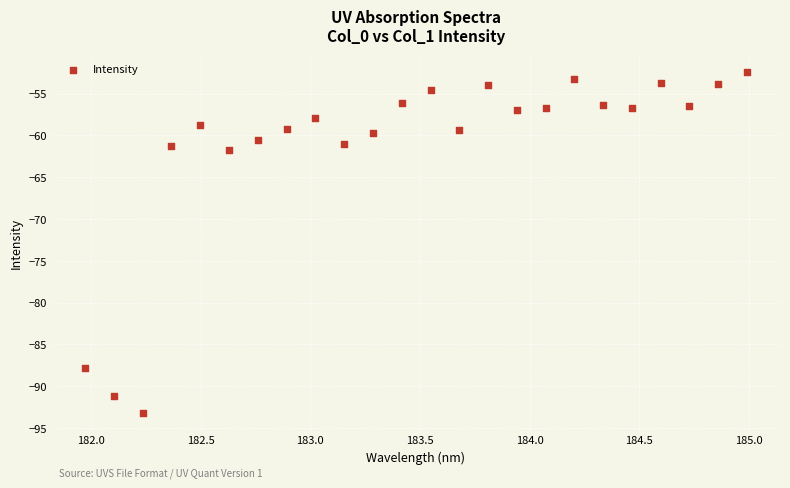

What is the range of Y values (max minus min)?

40.9